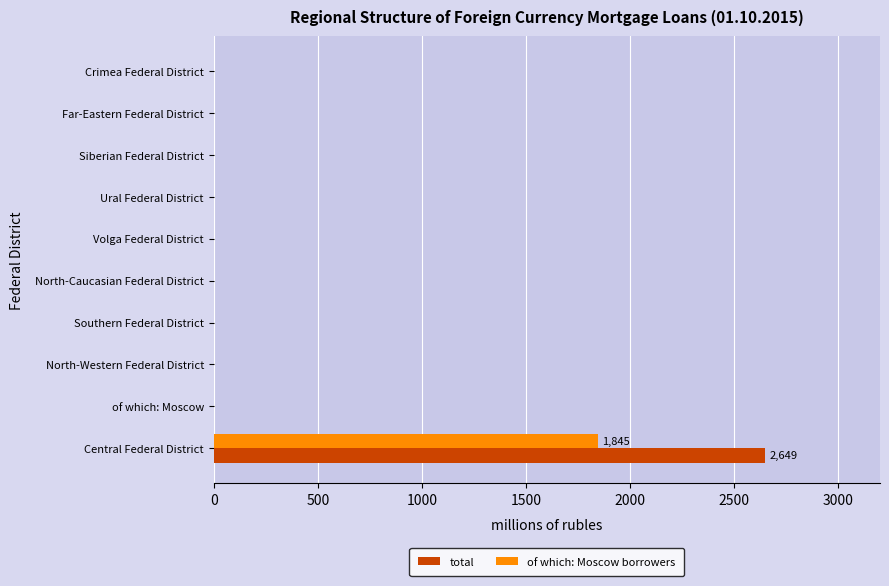

The value of total at Far-Eastern Federal District is 0. True or false?

True